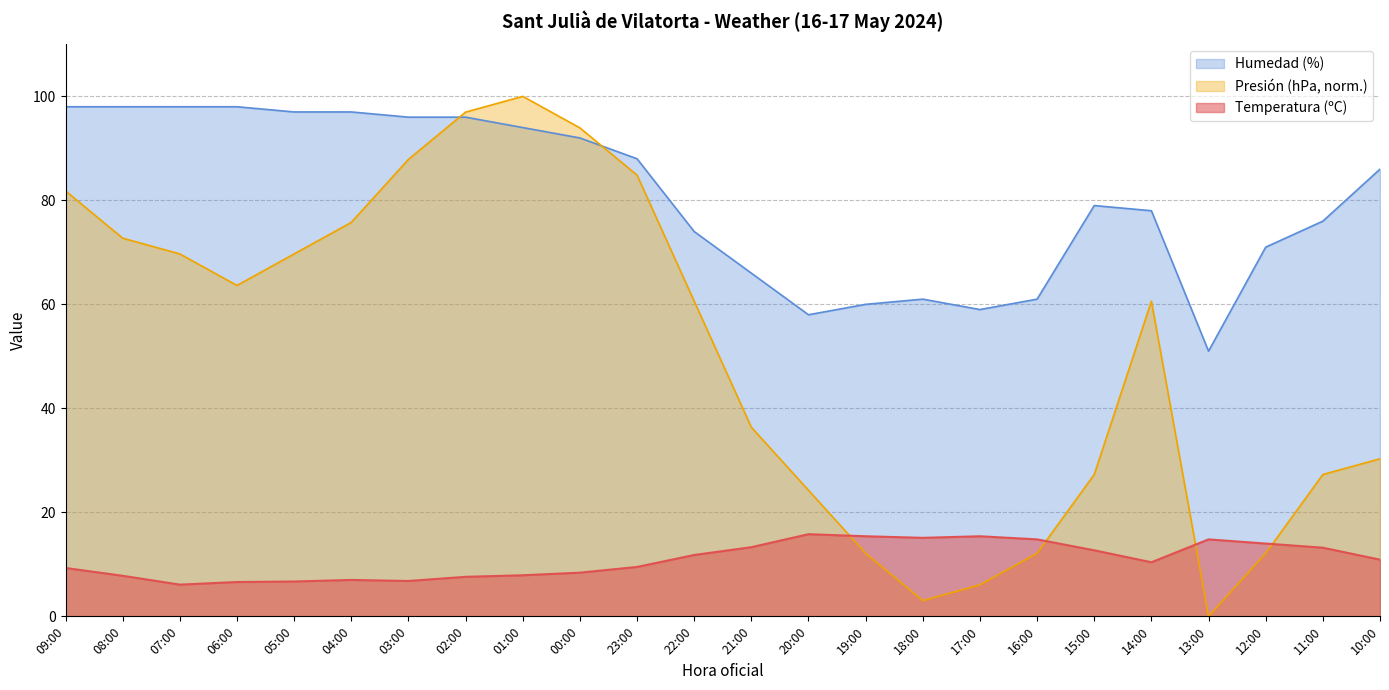

Which series has the widest spread of values?

Presión (hPa, norm.)